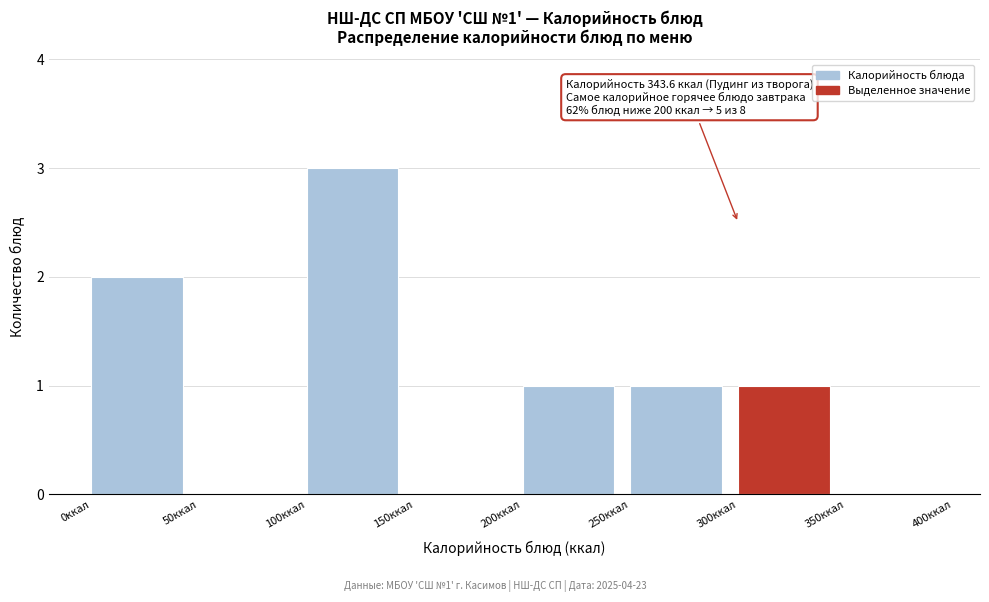

Which range on the x-axis has the tallest bar?

100 to 150